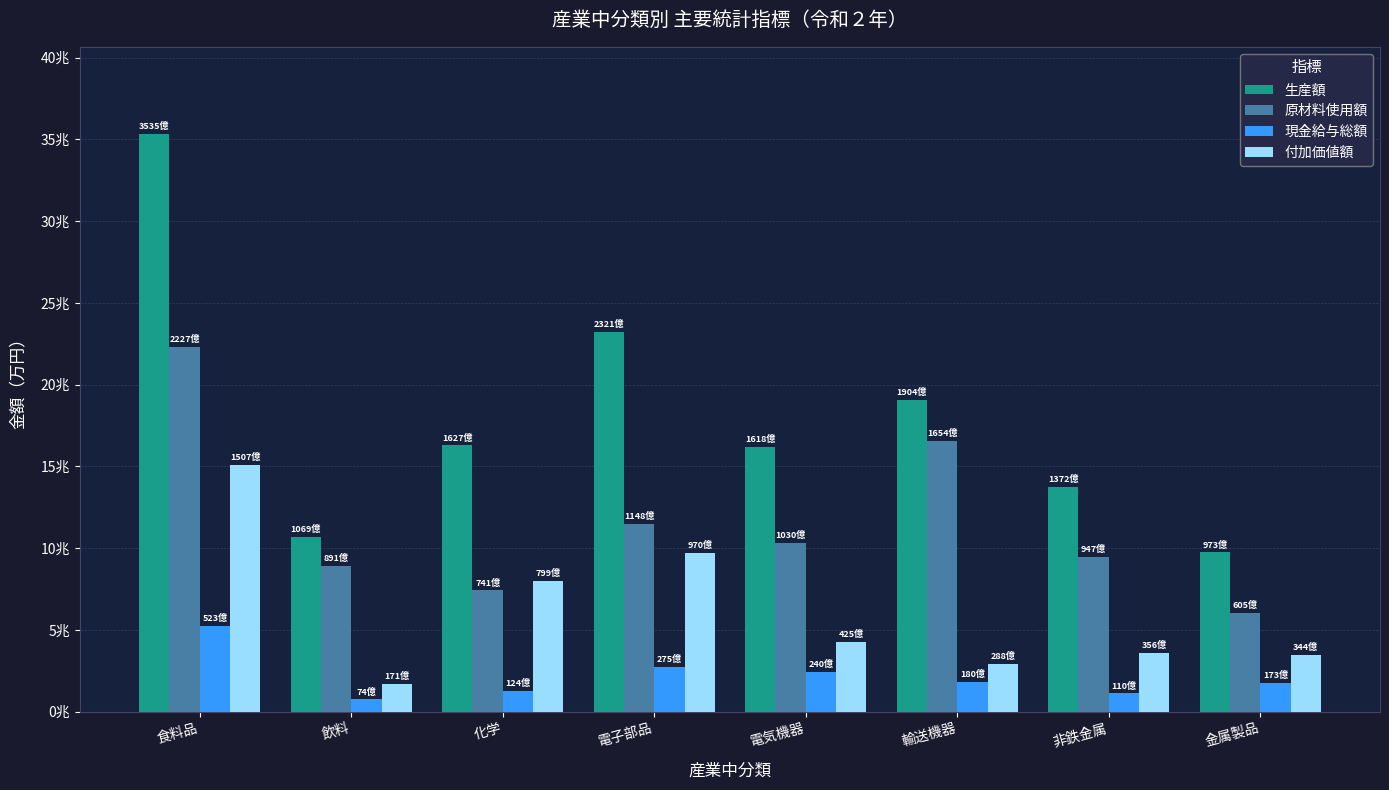

Which label corresponds to the largest value in the chart?

食料品